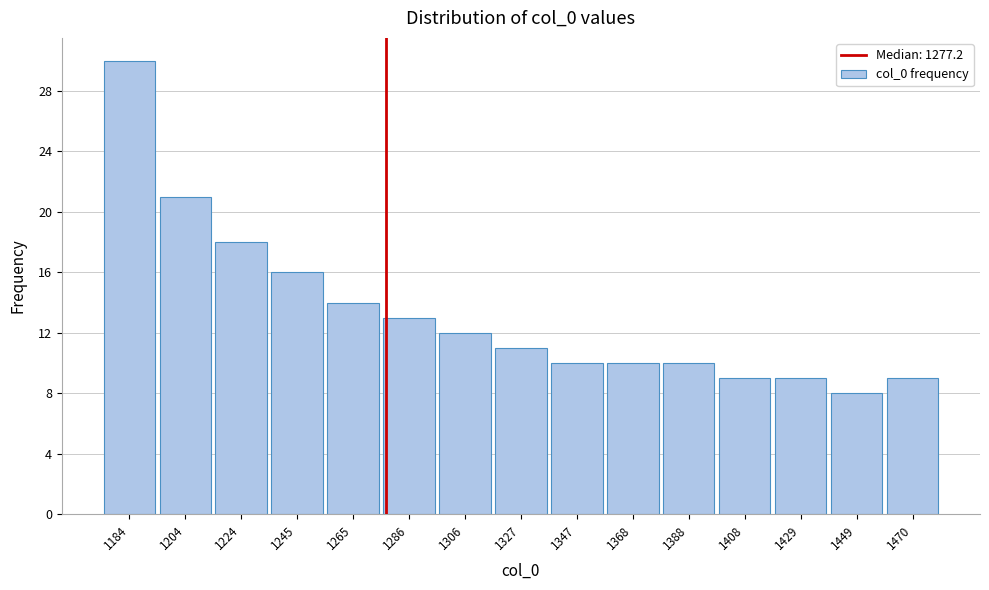

Reading left to right, transcribe this chart: for each bar, give the range it covers on the x-axis and its height. Neither the bar edges nor the heights are printed on the chart, so give them approximately, as read against the axes.

1175 to 1195: 30
1195 to 1215: 21
1215 to 1235: 18
1235 to 1255: 16
1255 to 1275: 14
1275 to 1295: 13
1295 to 1315: 12
1315 to 1335: 11
1335 to 1355: 10
1355 to 1380: 10
1380 to 1400: 10
1400 to 1420: 9
1420 to 1440: 9
1440 to 1460: 8
1460 to 1480: 9